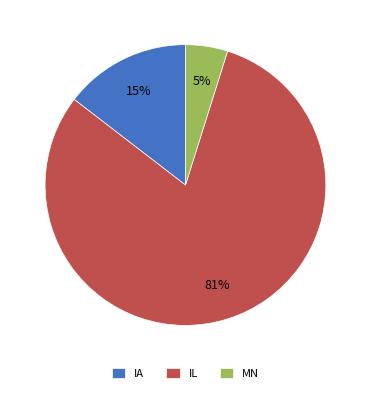

To the nearest percent, what is the average slice percentage?

33%